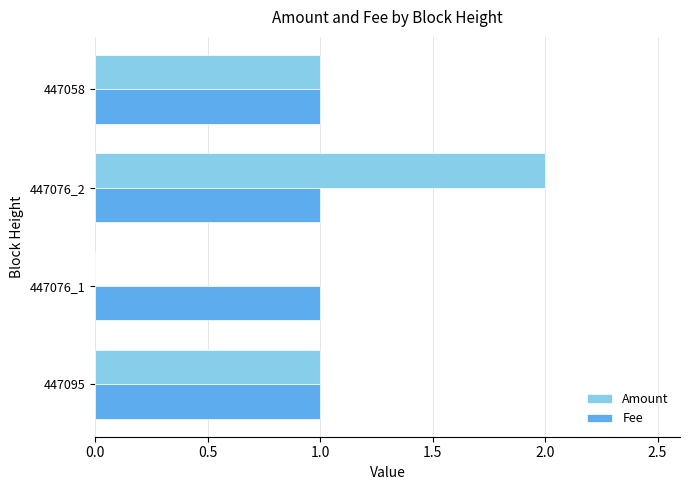

How many distinct data groups are displayed?

2